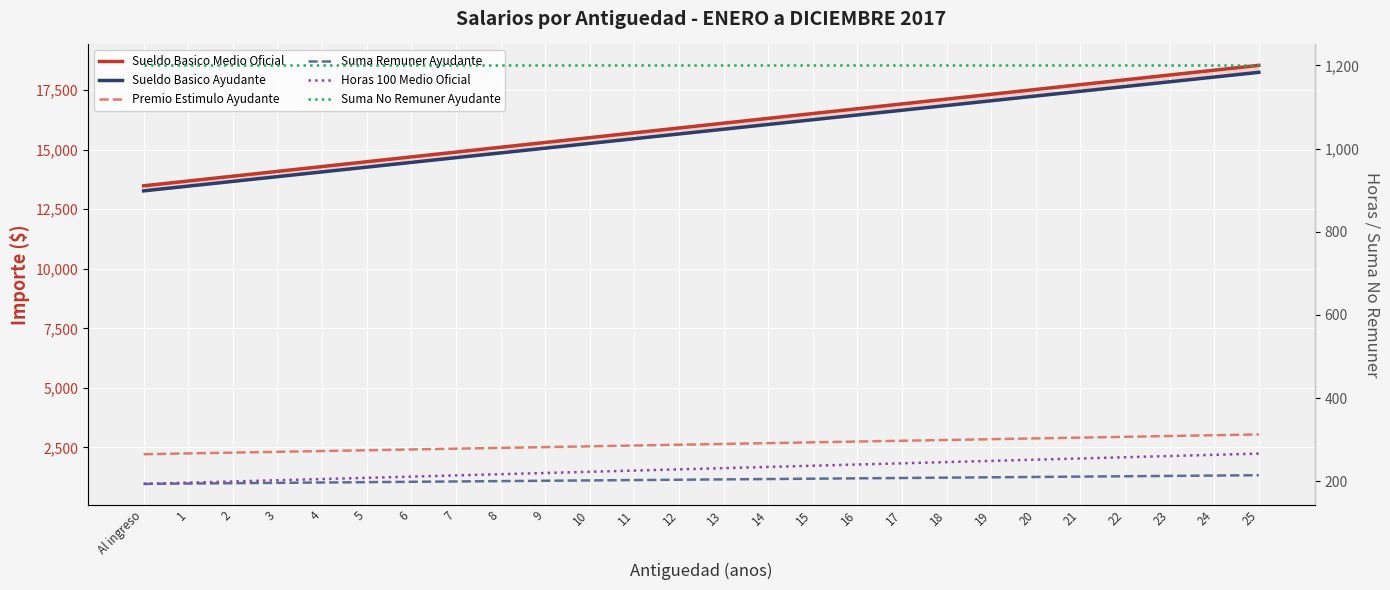

How many data points does each series have?

26